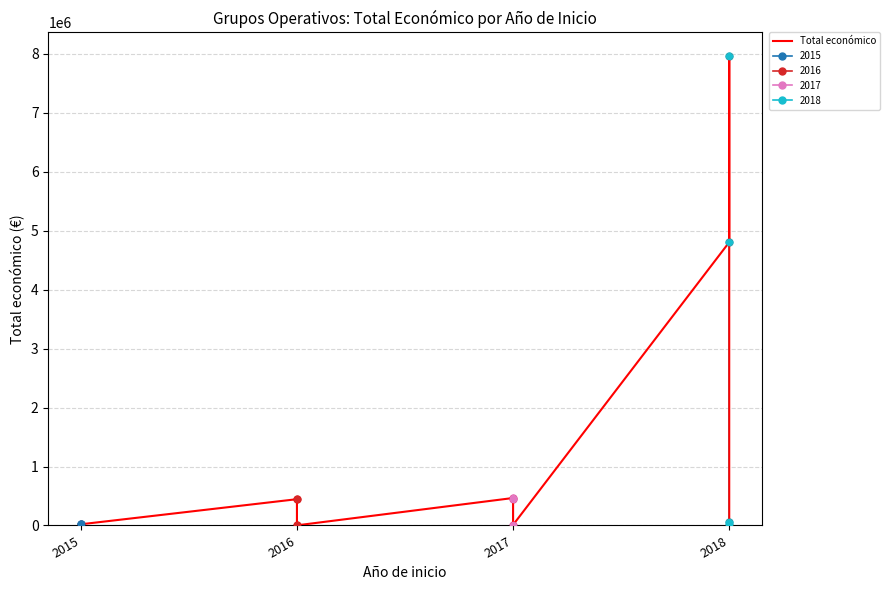

What is the change in value from 2015 to 2017?

+446015